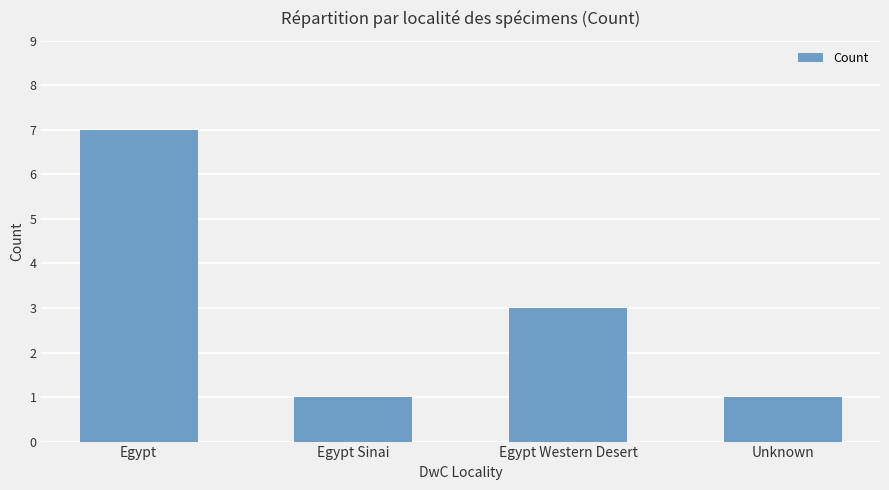

Which label corresponds to the largest value in the chart?

Egypt